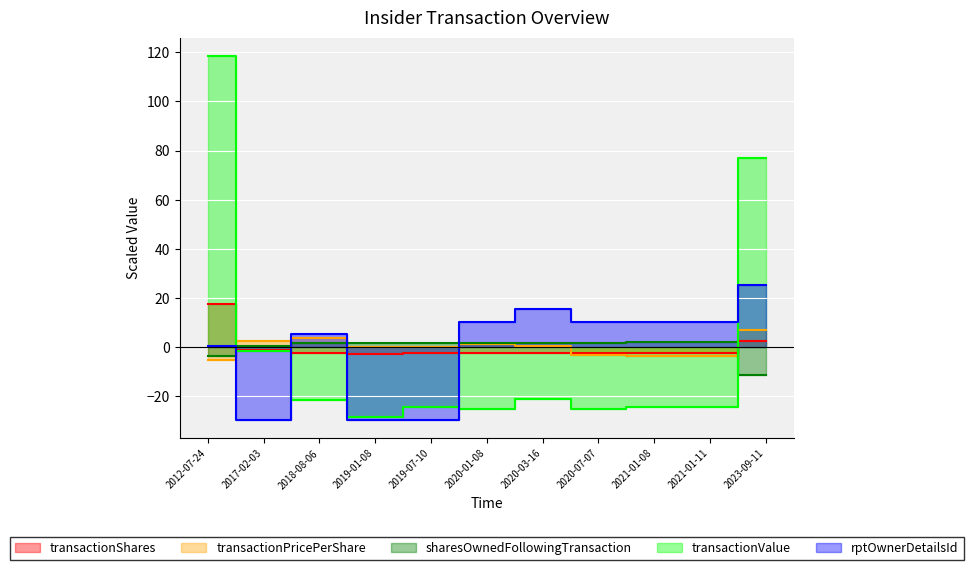

The transactionValue series shows -24.4 at 2021-01-11. True or false?

True